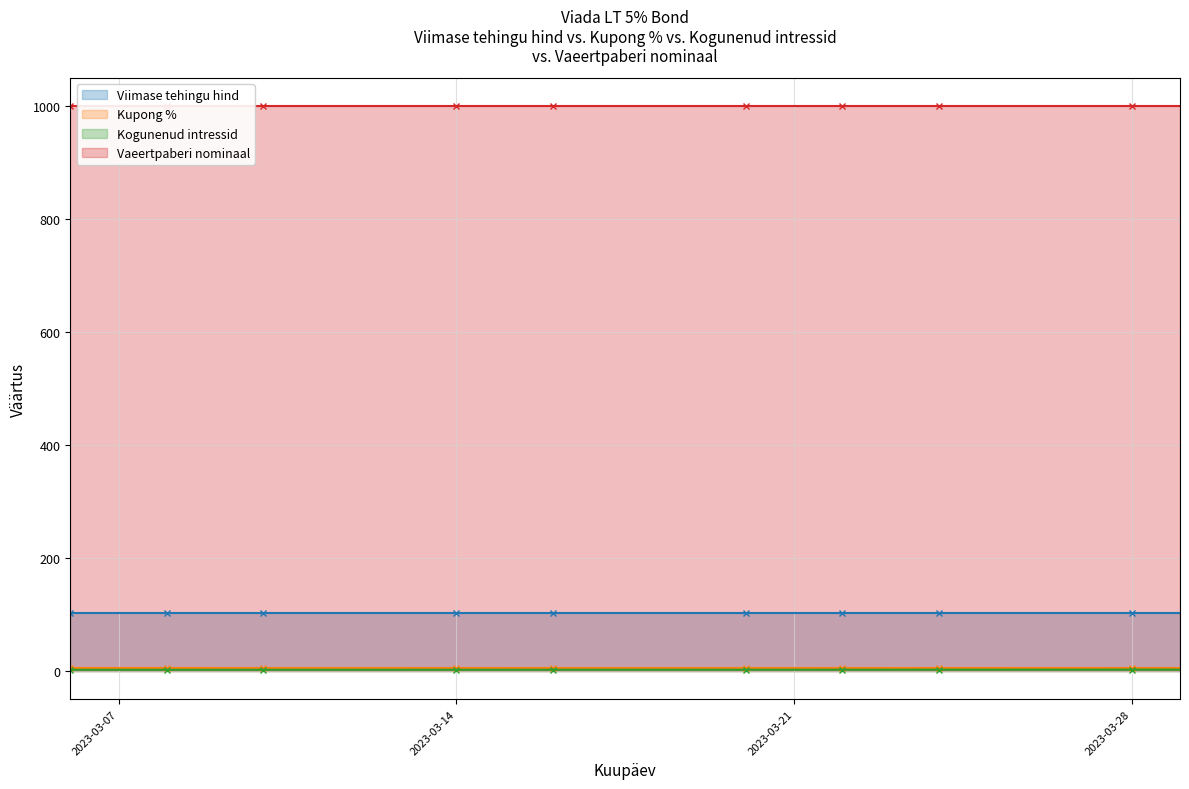

The Kupong % series shows 2.3 at 2023-03-29. True or false?

False